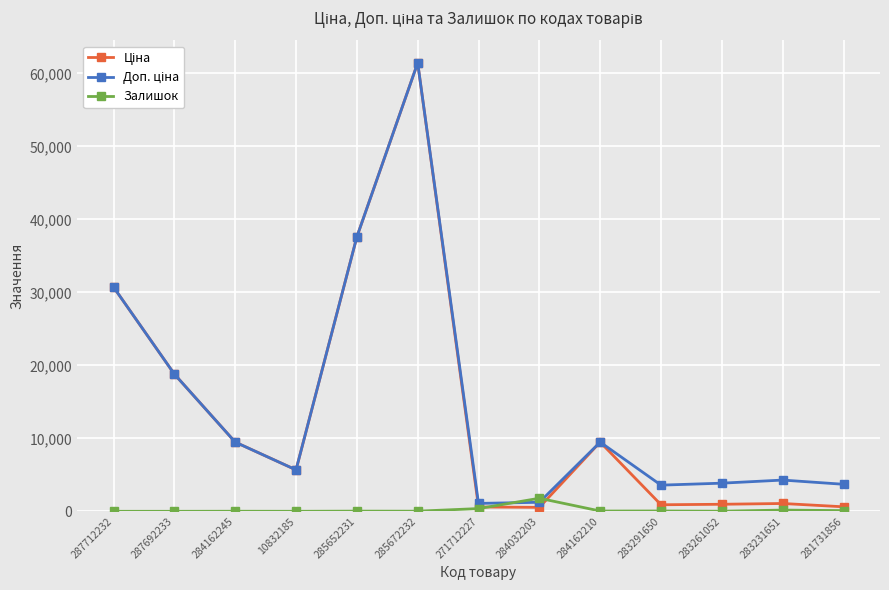

Which category has the highest value across all series?

285672232